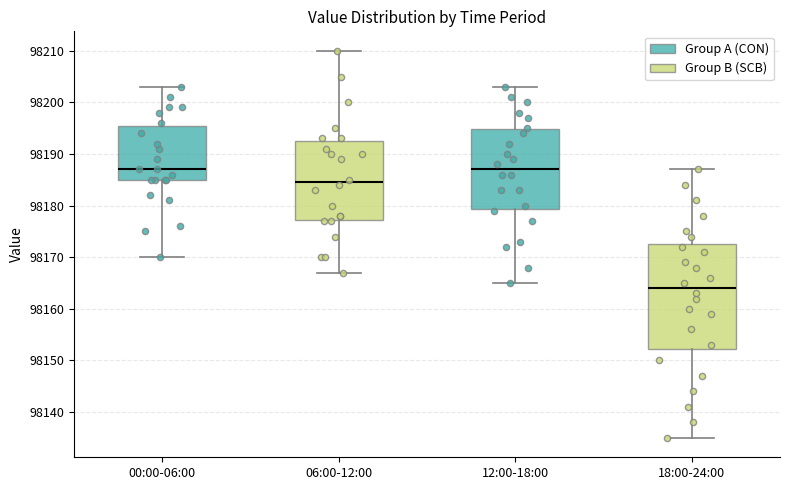

Where does the median line of the box for 06:00-12:00 sit on the y-axis? The values are not printed on the chart, so give them approximately, as read against the axis.

98185